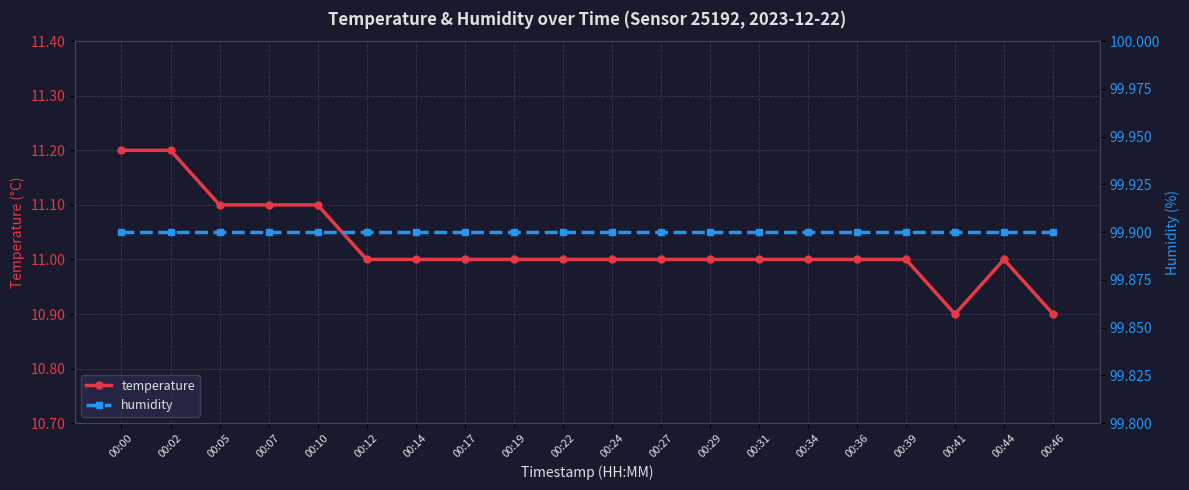

Which series has the largest total across all categories?

humidity